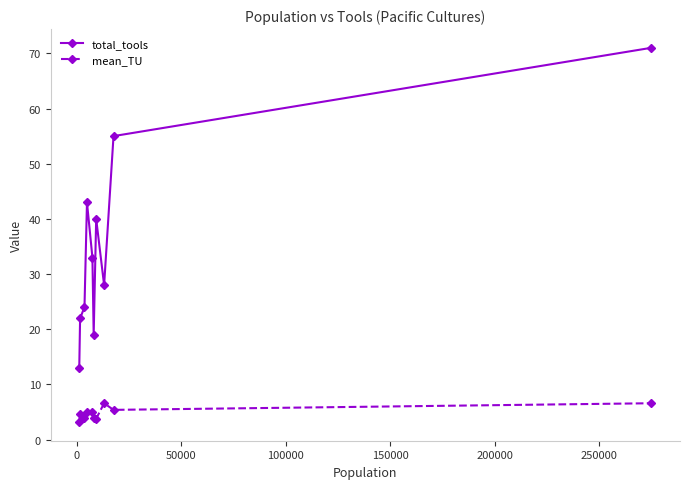

How many interior local valleys does the total_tools series have?

2